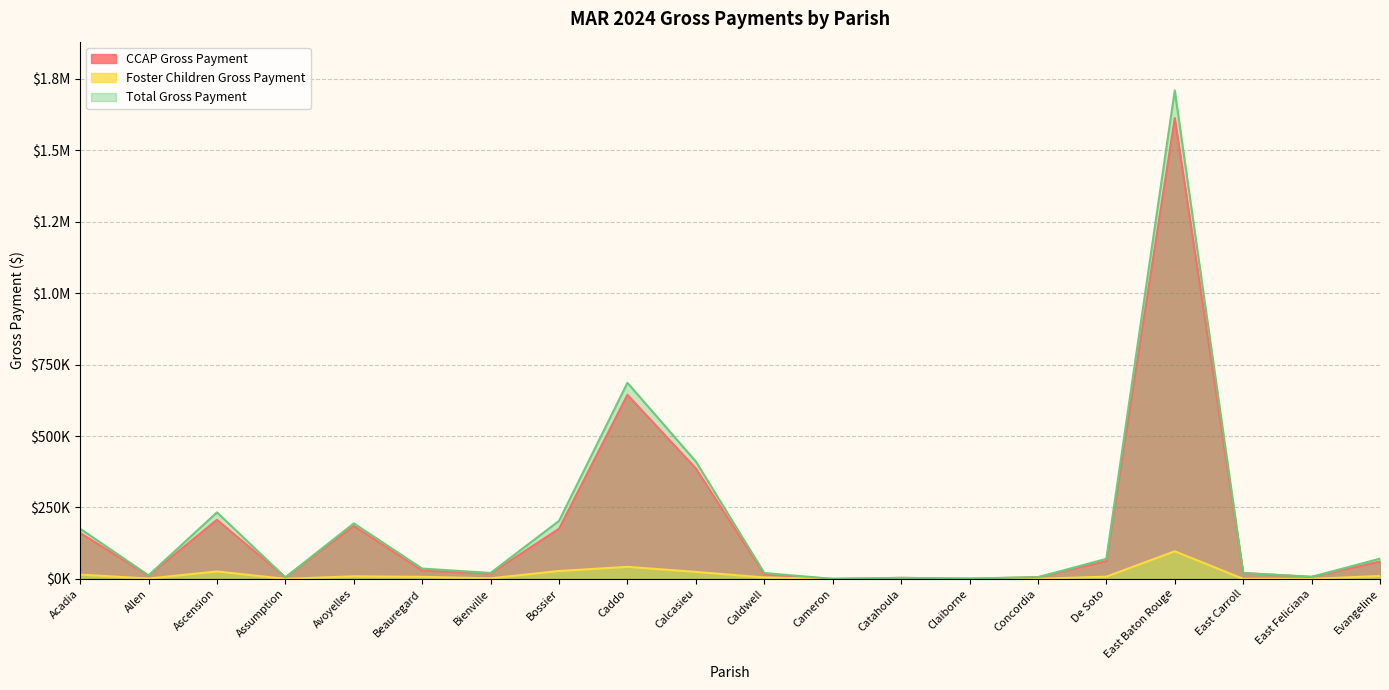

Reading left to right, extract all data points from this chart.

CCAP Gross Payment: Acadia=160801.3	Allen=10953.3	Ascension=206838.2	Assumption=5193.8	Avoyelles=185156.9	Beauregard=29024.5	Bienville=18738.0	Bossier=175451.0	Caddo=644087.9	Calcasieu=386408.0	Caldwell=15550.4	Cameron=0.0	Catahoula=3464.8	Claiborne=472.2	Concordia=5766.5	De Soto=62384.9	East Baton Rouge=1612789.4	East Carroll=20370.3	East Feliciana=7061.1	Evangeline=60754.9
Foster Children Gross Payment: Acadia=14842.9	Allen=1260.4	Ascension=25896.9	Assumption=0.0	Avoyelles=8920.0	Beauregard=6967.6	Bienville=1953.0	Bossier=27494.9	Caddo=42059.1	Calcasieu=24372.0	Caldwell=4926.3	Cameron=0.0	Catahoula=0.0	Claiborne=840.0	Concordia=0.0	De Soto=7750.0	East Baton Rouge=96493.0	East Carroll=0.0	East Feliciana=0.0	Evangeline=10070.0
Total Gross Payment: Acadia=175644.2	Allen=12213.7	Ascension=232735.1	Assumption=5193.8	Avoyelles=194076.9	Beauregard=35992.1	Bienville=20691.0	Bossier=202945.9	Caddo=686147.0	Calcasieu=410780.0	Caldwell=20476.7	Cameron=0.0	Catahoula=3464.8	Claiborne=1312.2	Concordia=5766.5	De Soto=70134.9	East Baton Rouge=1709282.5	East Carroll=20370.3	East Feliciana=7061.1	Evangeline=70824.9